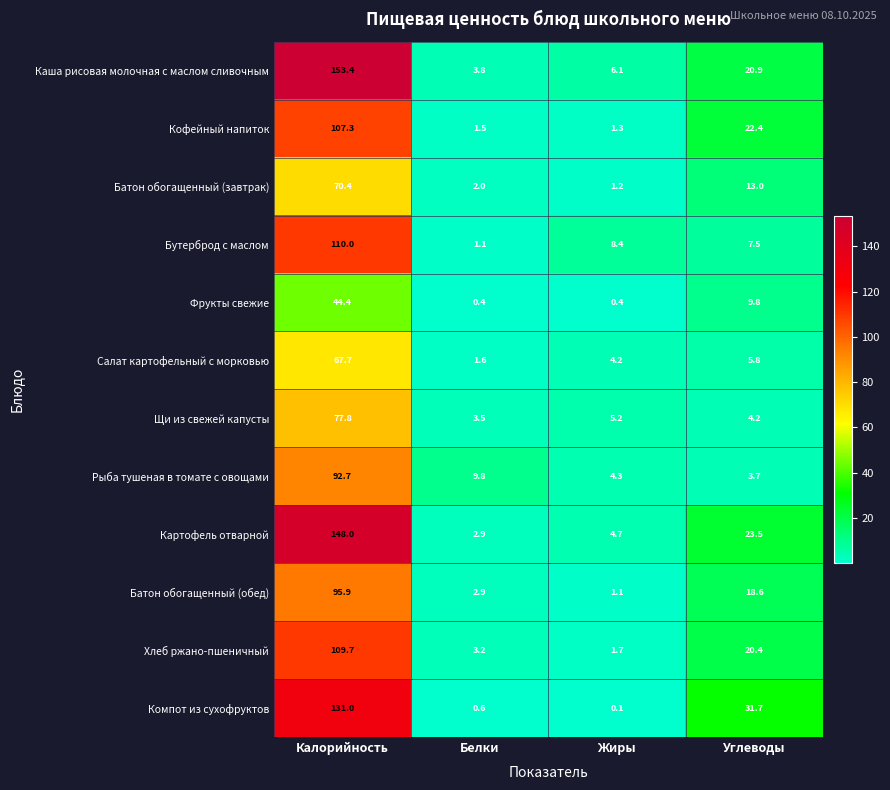

What is the difference between the second highest and minimum values in the Картофель отварной series?

20.6